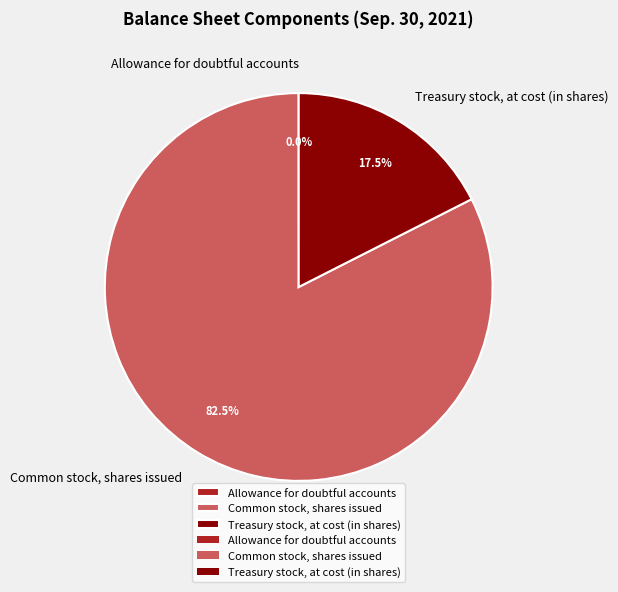

What is the majority slice?

Common stock, shares issued